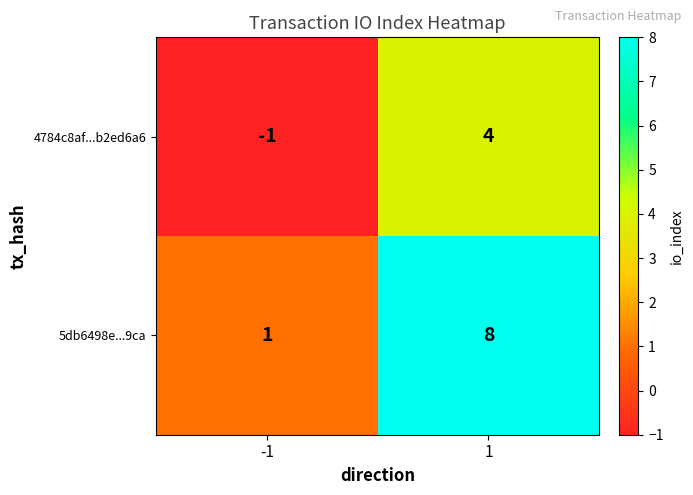

Is it true that 4784c8af...b2ed6a6 equals -1 at -1?

True